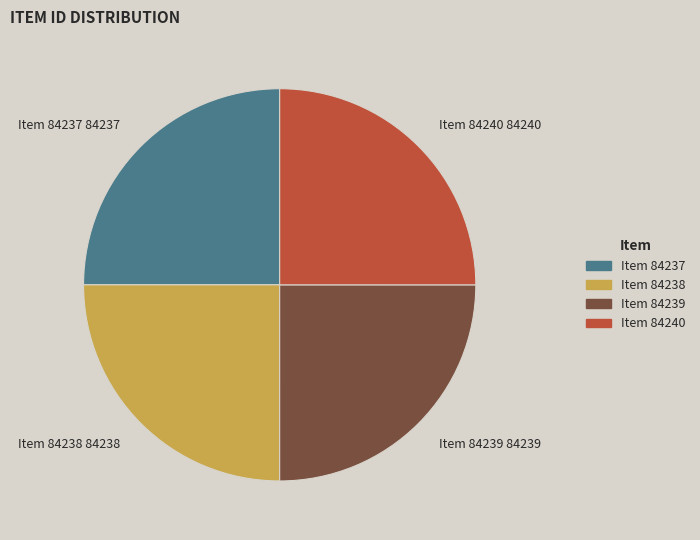

Approximately how many times larger is the value at Item 84239 compared to Item 84240?

1.0